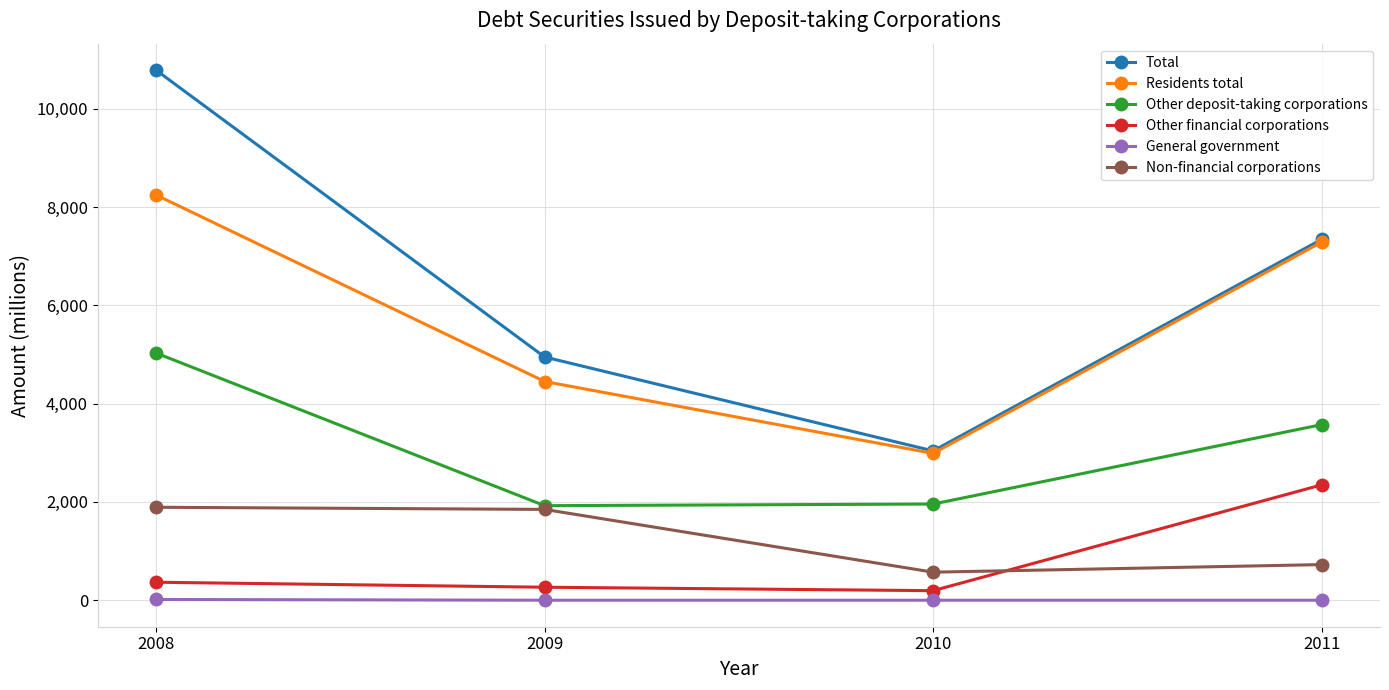

Is the value of Residents total at 2008 greater than the value of Other deposit-taking corporations at 2008?

Yes